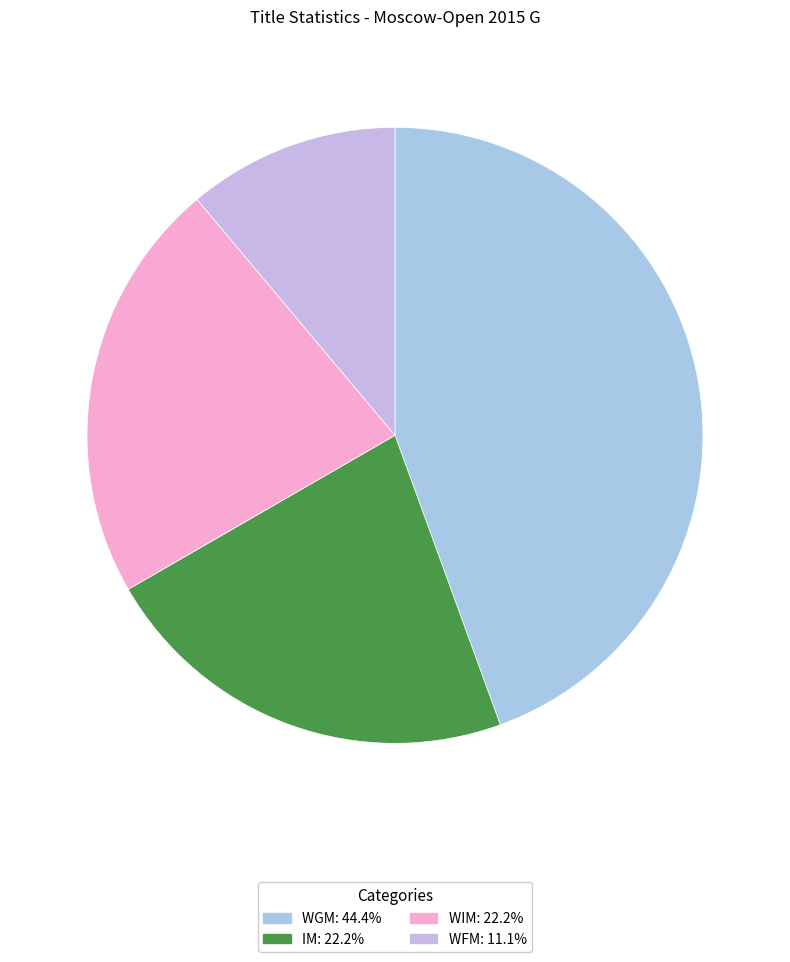

How many slices are in this pie chart?

4